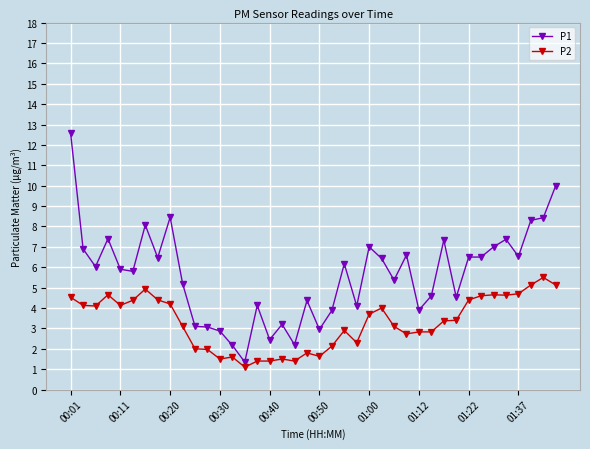

Which series has the largest total across all categories?

P1